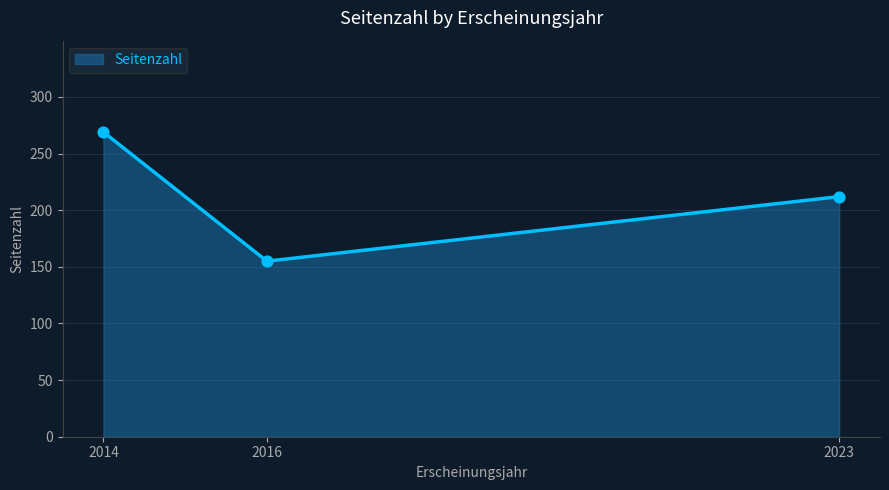

What is the change in value from 2016 to 2023?

+57